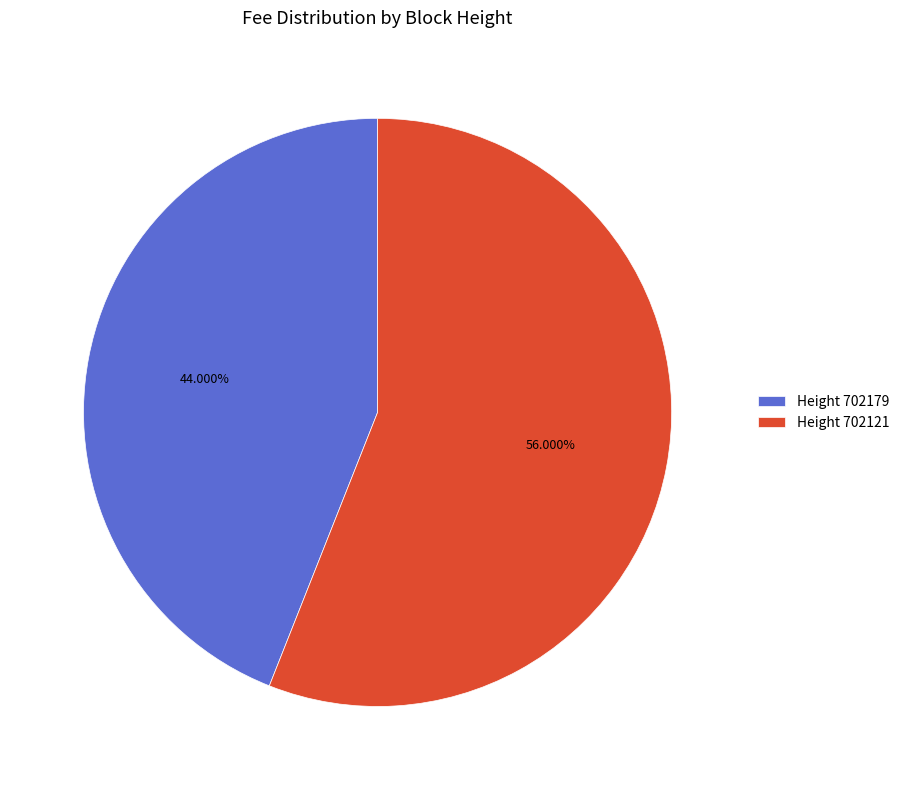

Which slice represents more than half of the pie?

Height 702121